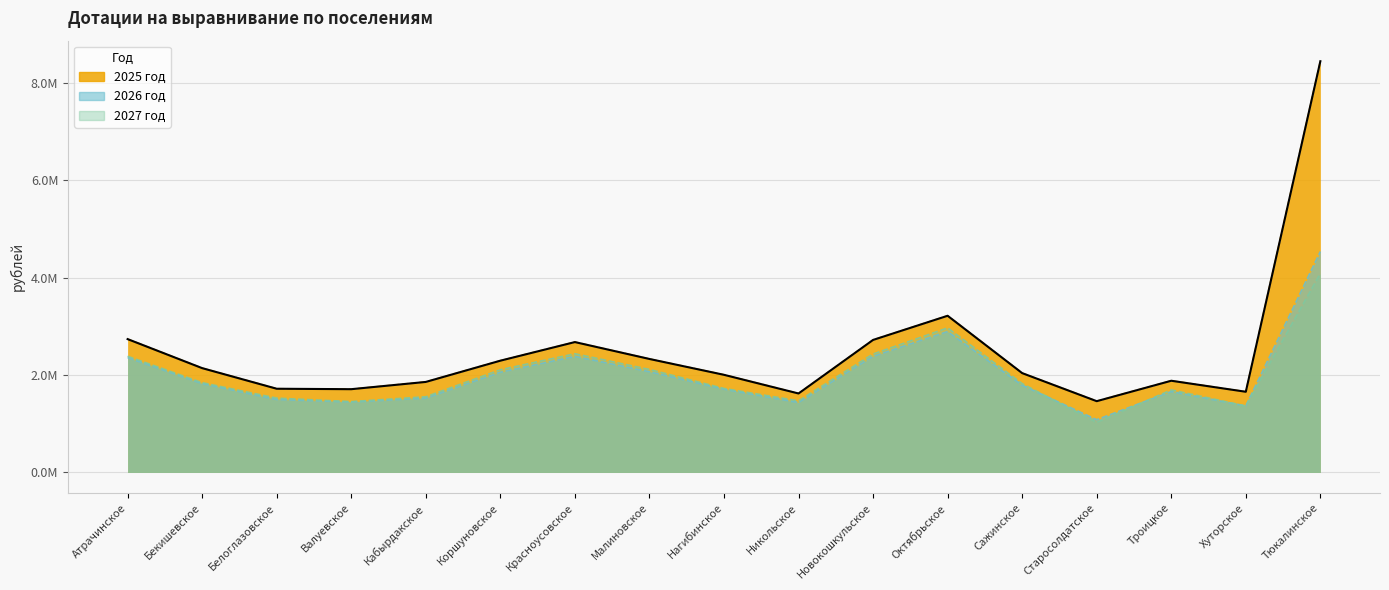

What is the total value across all series at Тюкалинское?

17075060.8